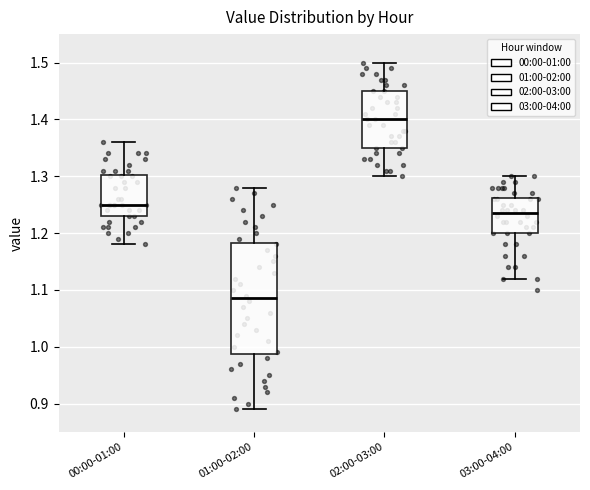

Which box has the lowest median line?

01:00-02:00